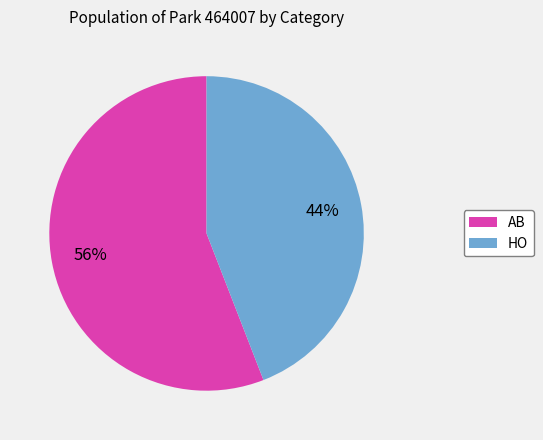

How many slices are in this pie chart?

2